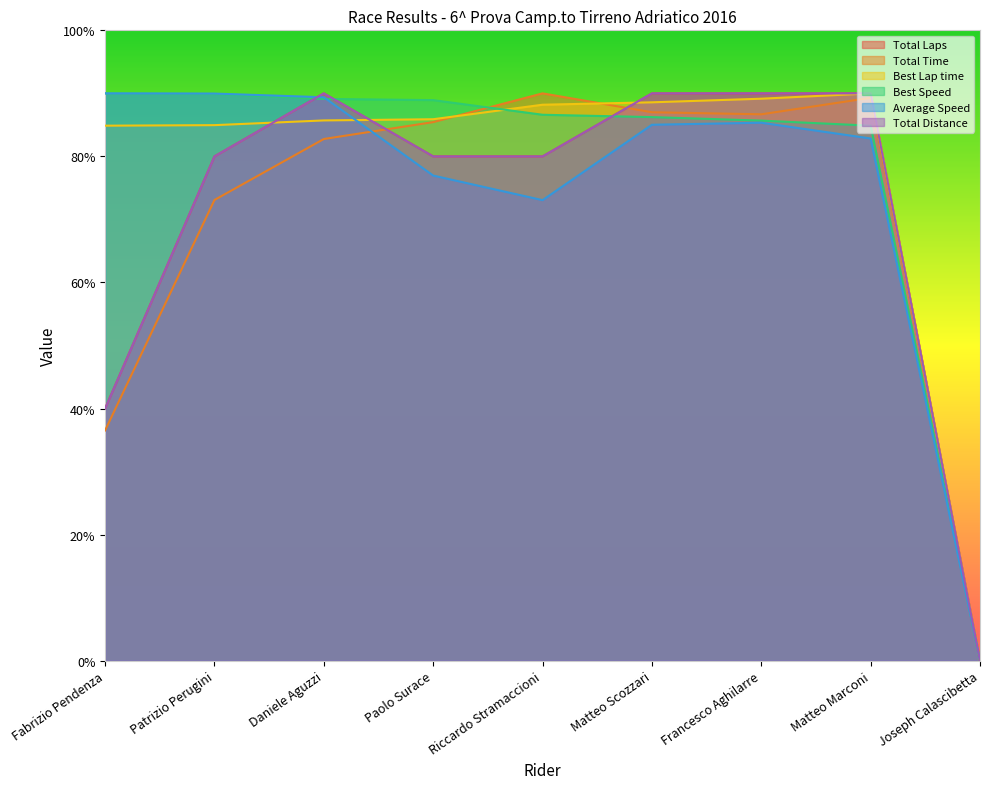

What position from the right is Fabrizio Pendenza?

9